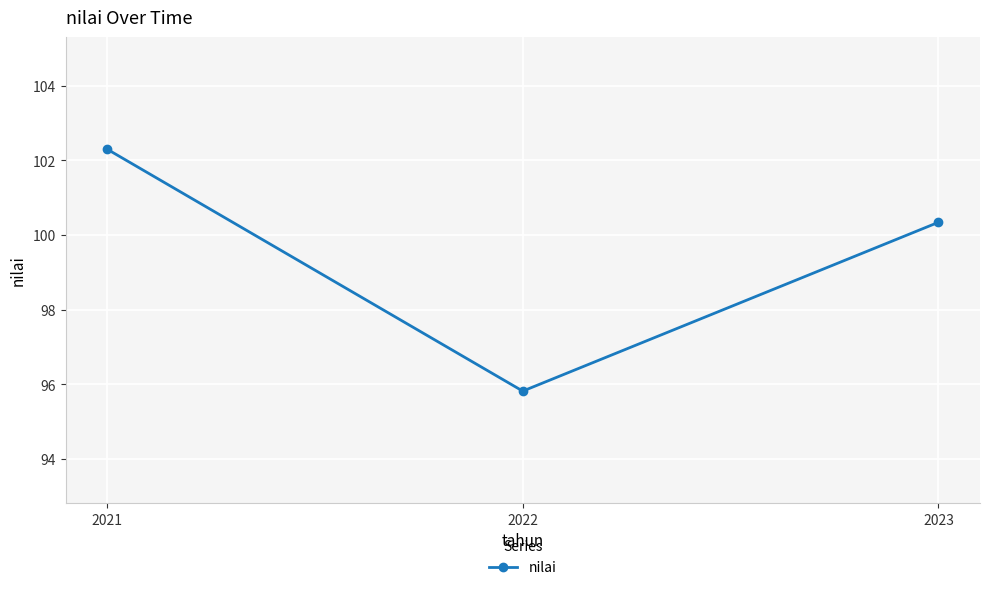

Reading left to right, what are all the values shown in this chart?

102.3	95.8	100.3